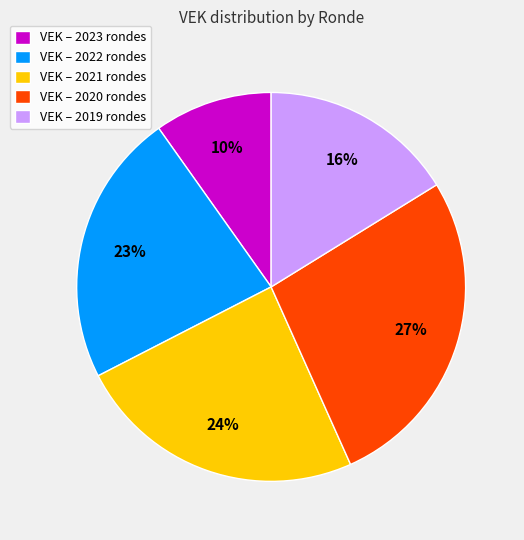

Count the number of slices in the pie.

5